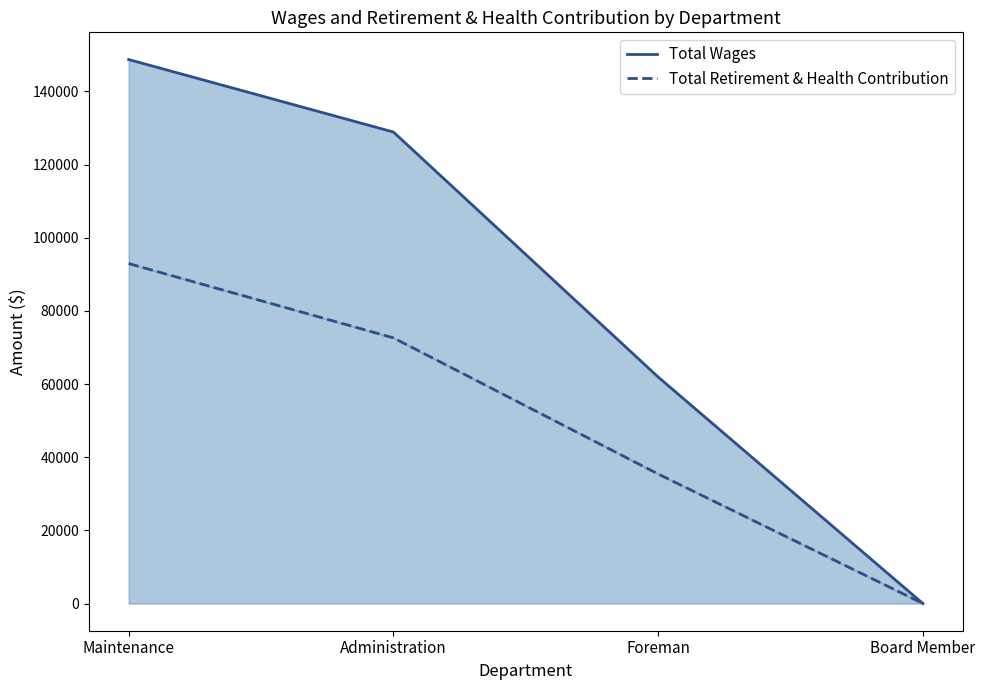

The value of Total Wages at Maintenance is 56552. True or false?

False